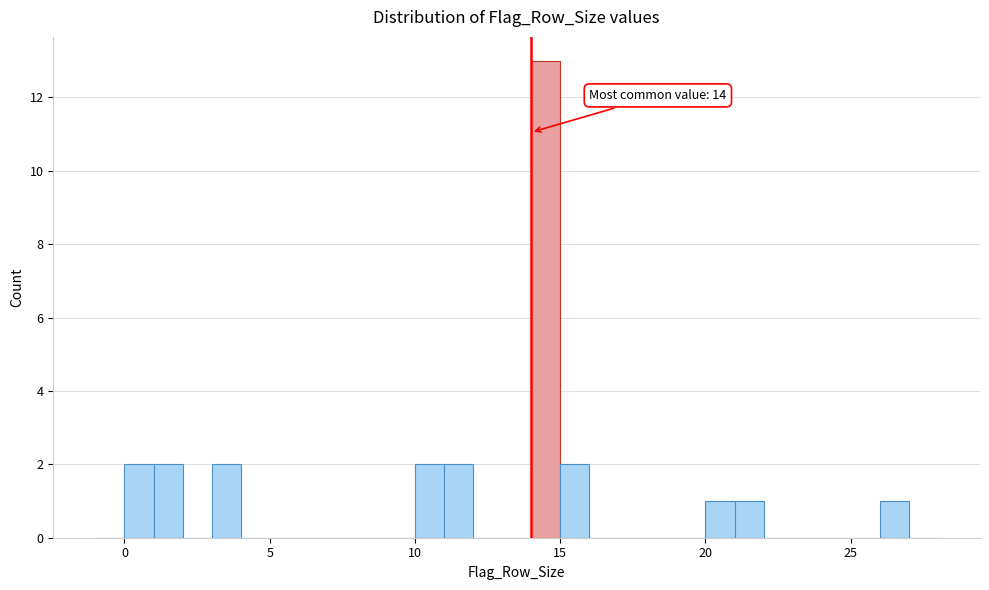

Around what value on the x-axis is the tallest bar? Give the approximate position of its centre, as read against the axis.

14.5